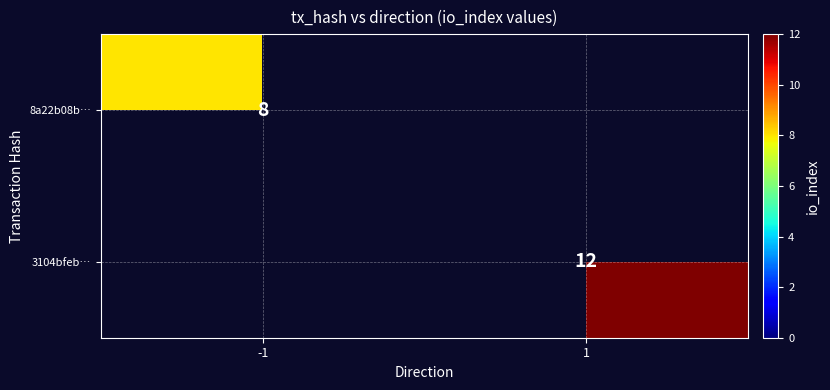

Which category has the highest value across all series?

1